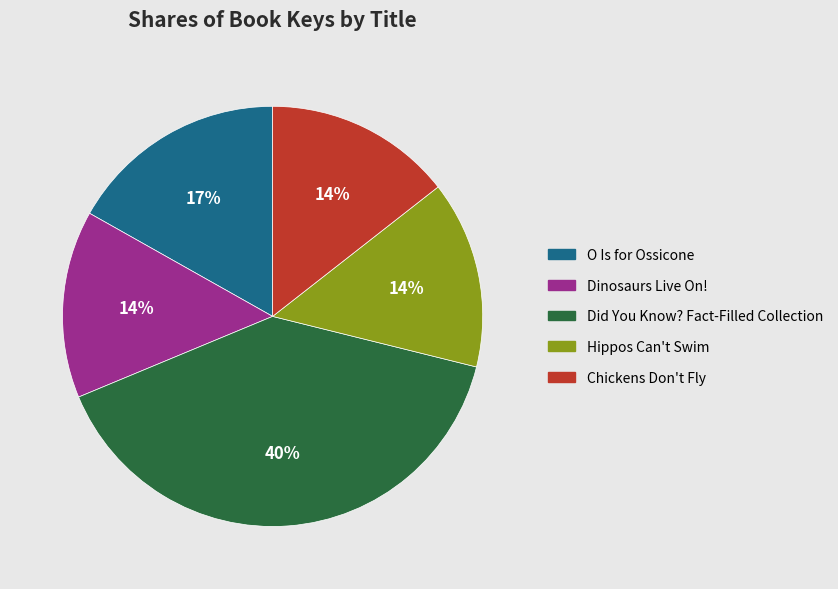

What is the largest slice in the pie chart?

Did You Know? Fact-Filled Collection